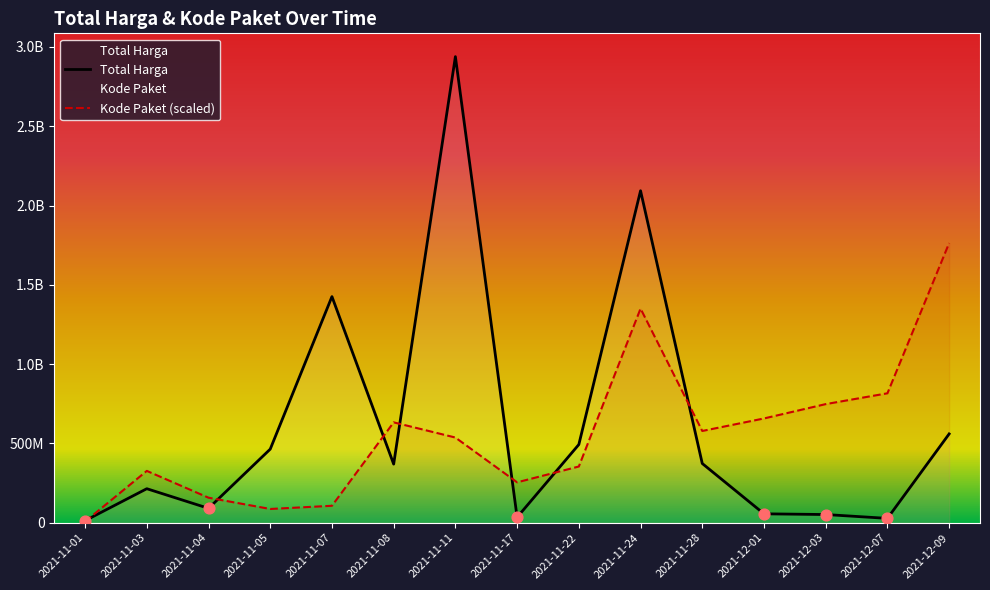

What are all the series names shown in the legend?

Total Harga, Kode Paket